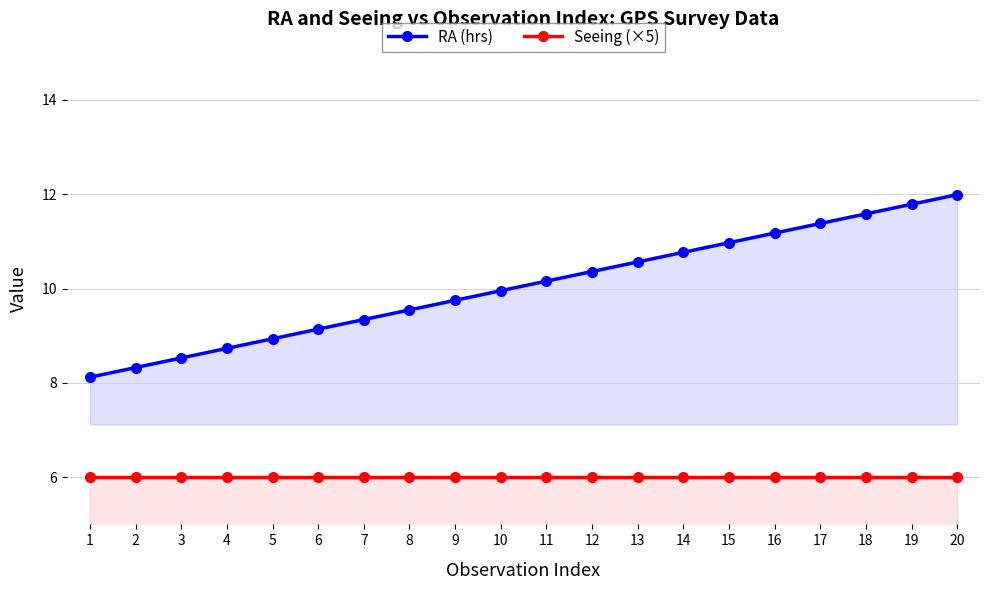

What is the value of the RA (hrs) point at the 5th from the left?

8.9